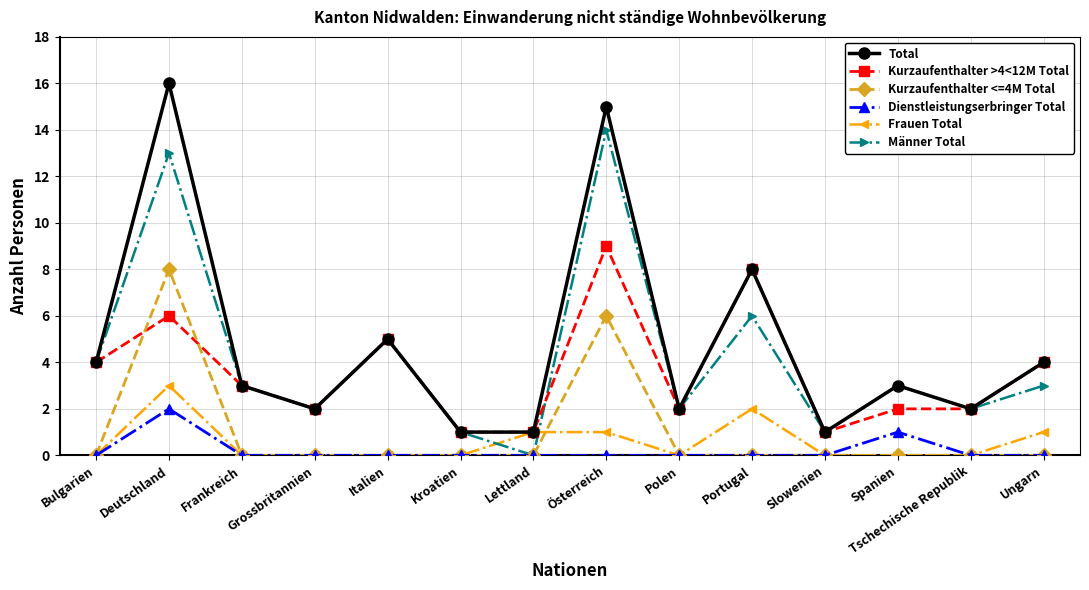

How many series are shown in this chart?

6